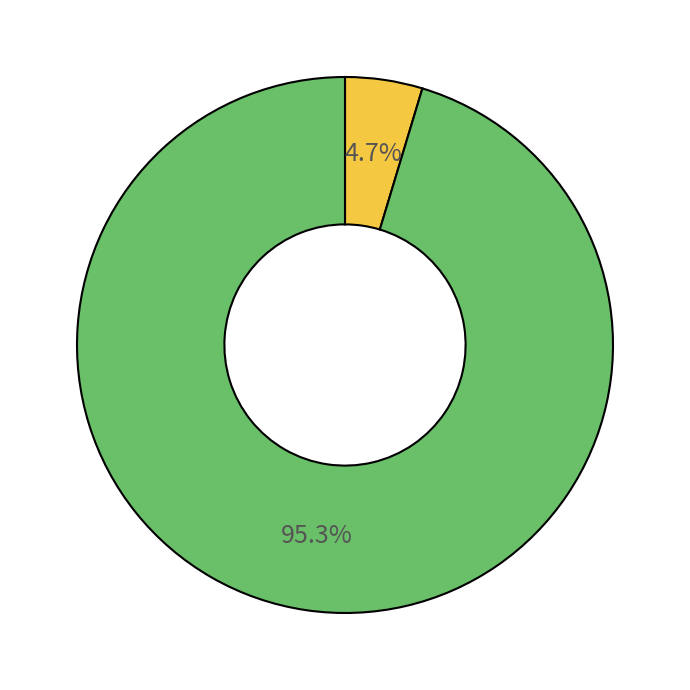

Does any single category account for the majority?

Yes